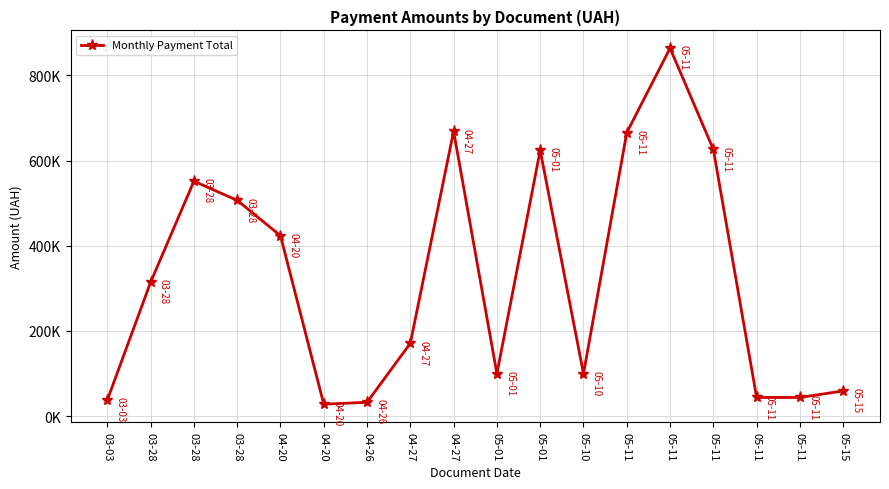

What is the ratio of the value at 05-01 to the value at 05-10?

1.0